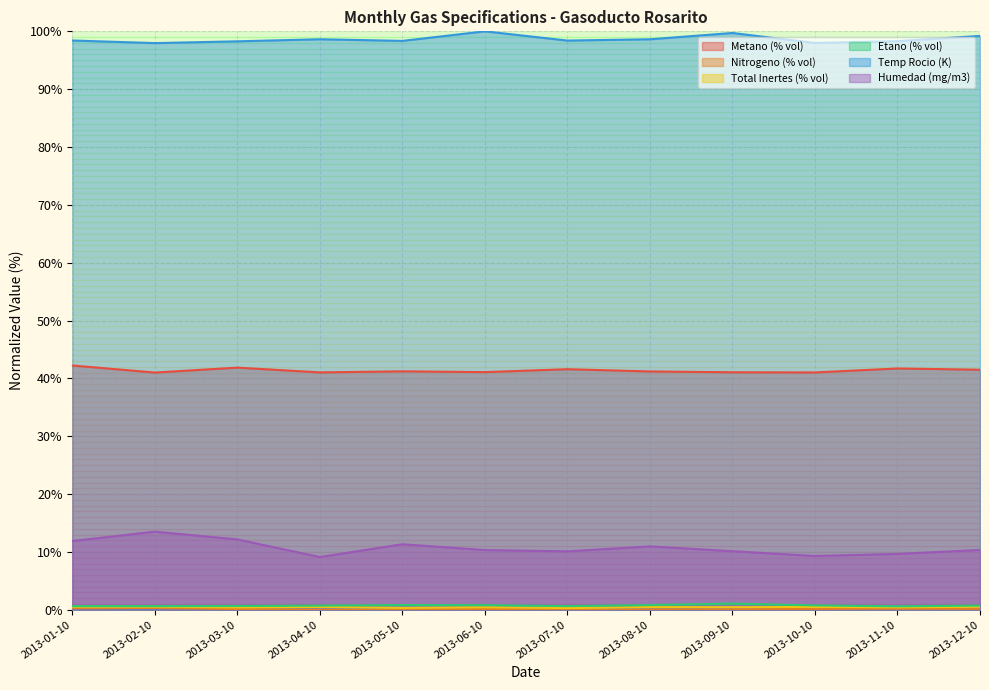

What is the label of the 4th point from the left?

2013-04-10